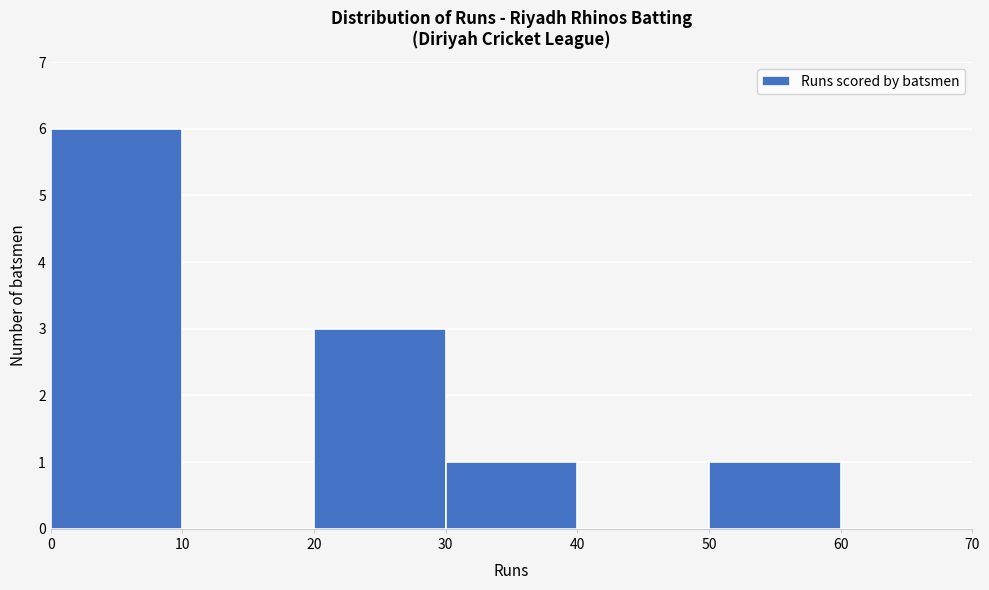

Which range on the x-axis has the tallest bar?

0 to 10